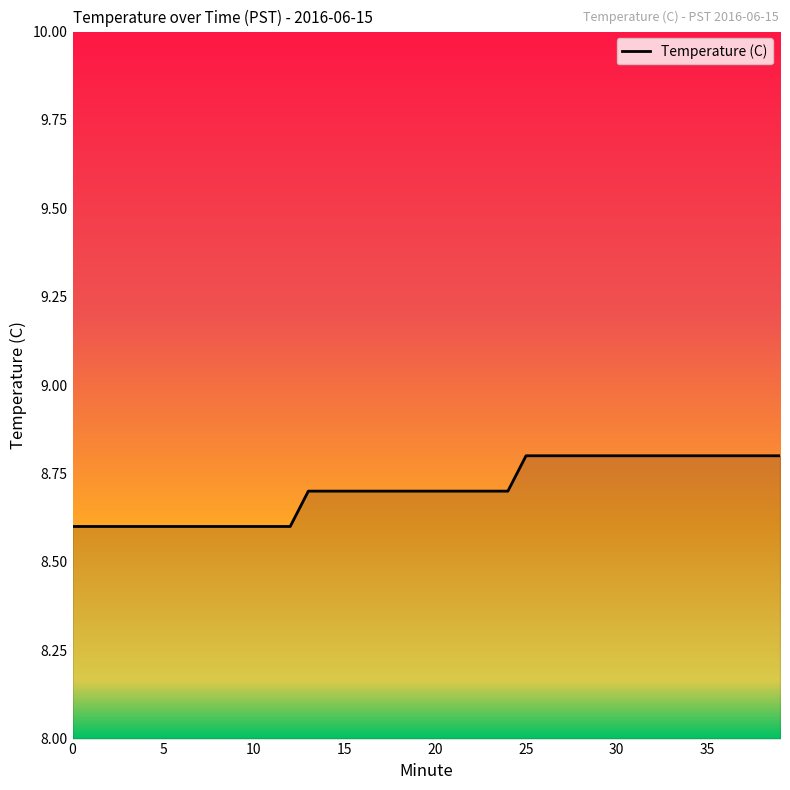

What is the greatest value displayed?

8.8